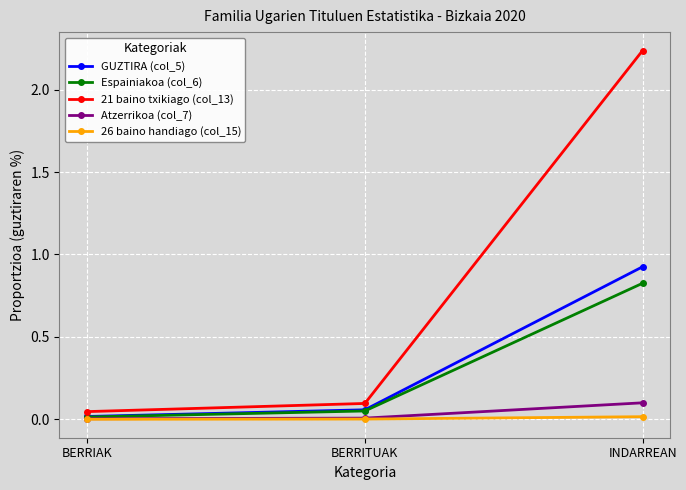

What is the sum of all 21 baino txikiago (col_13) values?

2.4